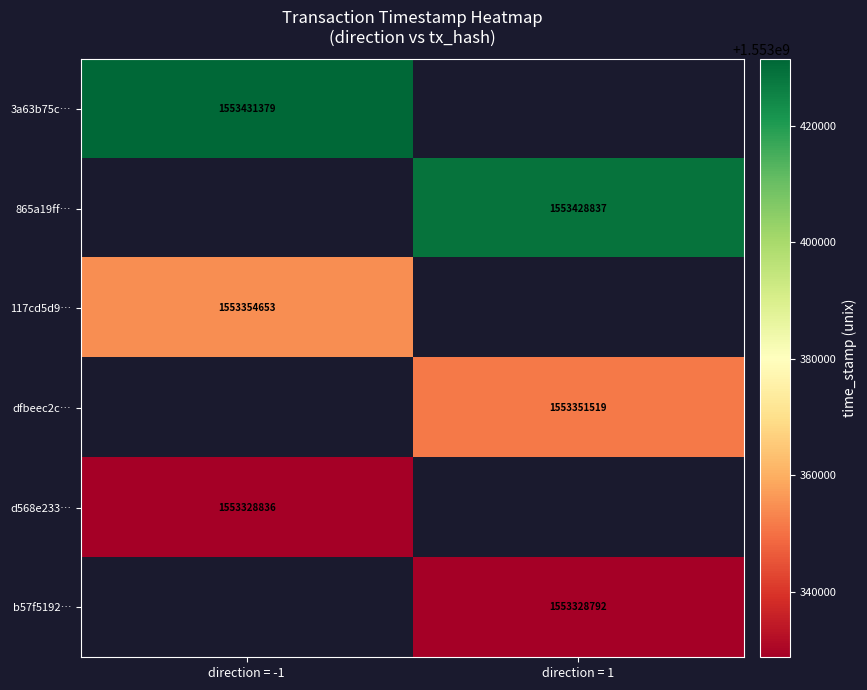

Is it true that 3a63b75c… equals 1553431379 at direction = -1?

True